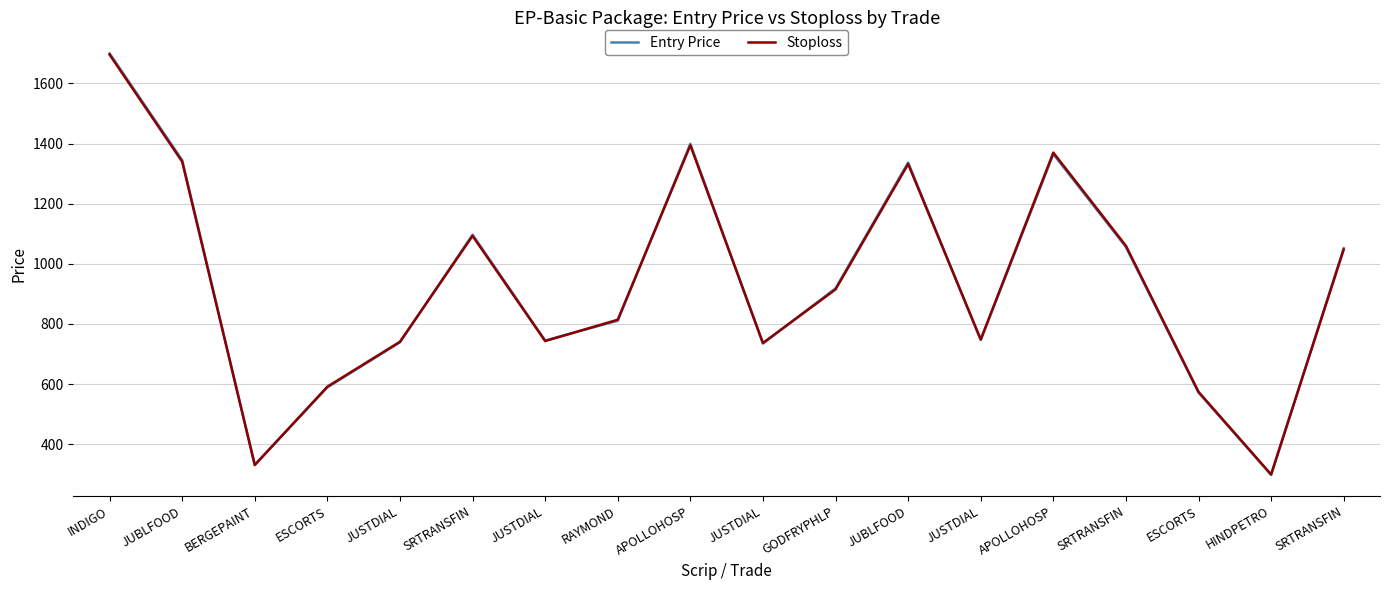

Reading right to left, extract all data points from this chart.

Entry Price: SRTRANSFIN=1051.7	HINDPETRO=298.2	ESCORTS=572.0	SRTRANSFIN=1056.0	APOLLOHOSP=1365.0	JUSTDIAL=746.6	JUBLFOOD=1337.0	GODFRYPHLP=918.5	JUSTDIAL=735.0	APOLLOHOSP=1399.2	RAYMOND=811.0	JUSTDIAL=745.0	SRTRANSFIN=1097.0	JUSTDIAL=739.0	ESCORTS=589.2	BERGEPAINT=332.0	JUBLFOOD=1345.0	INDIGO=1700.0
Stoploss: SRTRANSFIN=1047.7	HINDPETRO=299.5	ESCORTS=574.2	SRTRANSFIN=1060.0	APOLLOHOSP=1370.0	JUSTDIAL=748.4	JUBLFOOD=1332.0	GODFRYPHLP=914.9	JUSTDIAL=736.8	APOLLOHOSP=1394.2	RAYMOND=814.1	JUSTDIAL=743.2	SRTRANSFIN=1093.0	JUSTDIAL=740.8	ESCORTS=591.5	BERGEPAINT=330.8	JUBLFOOD=1340.0	INDIGO=1696.0